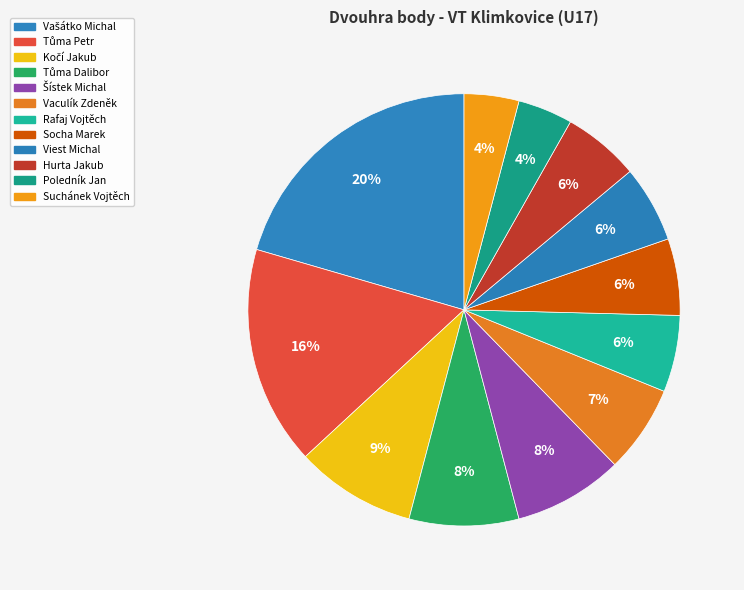

How many slices are in this pie chart?

12